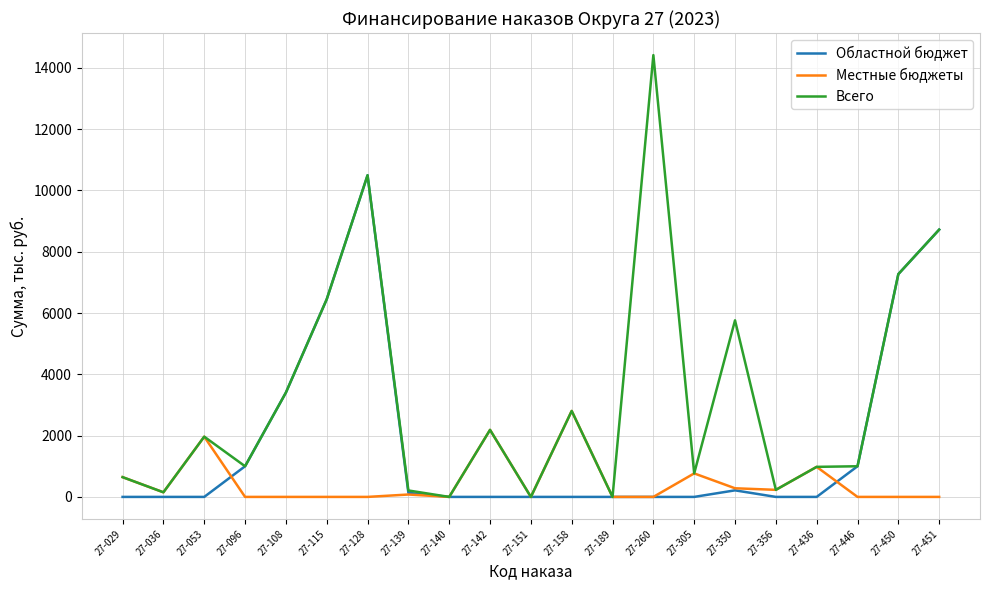

At which label does Всего first exceed 1000?

27-053